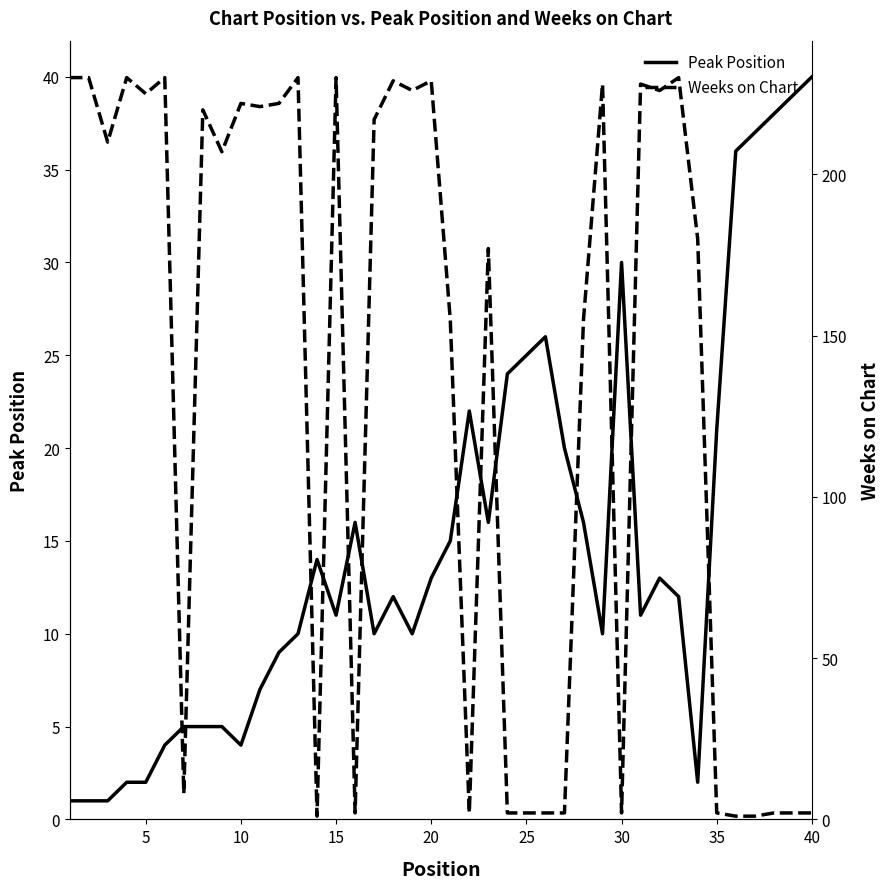

Between 24 and 38, which is larger?

38